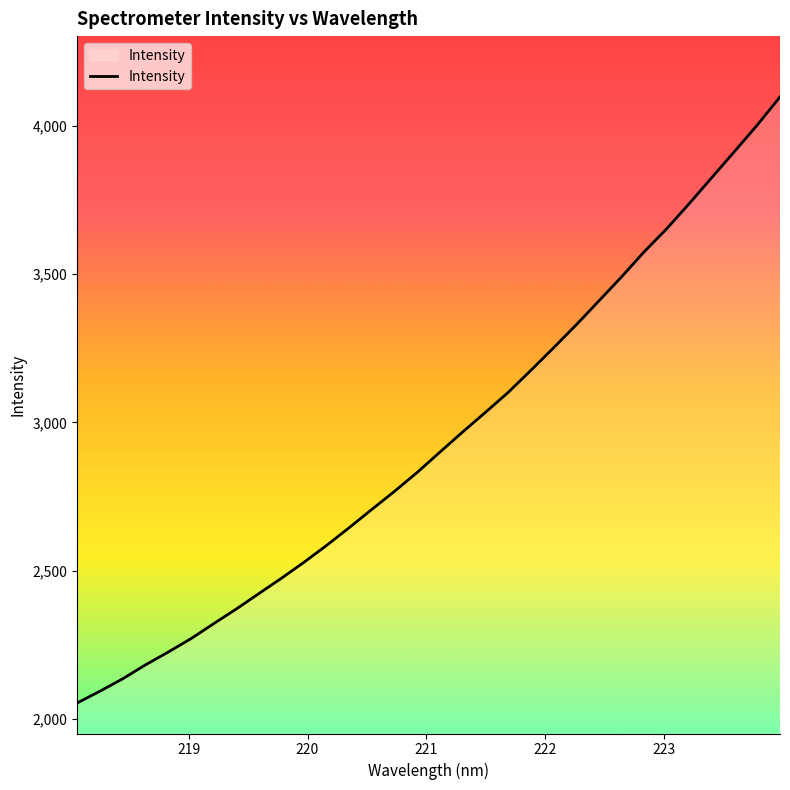

What is the greatest value displayed?

4096.4